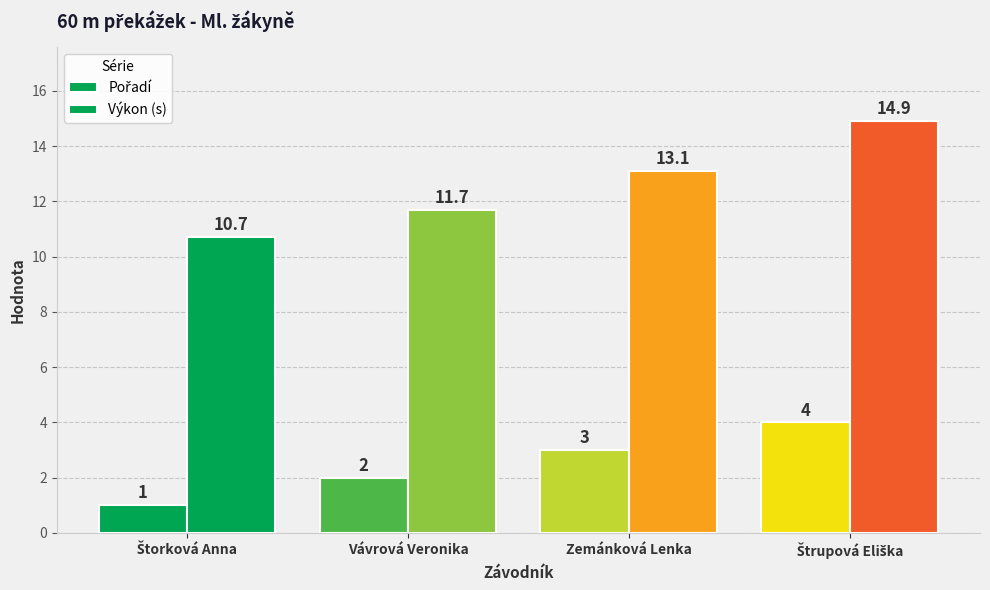

Which series has the largest total across all categories?

Výkon (s)